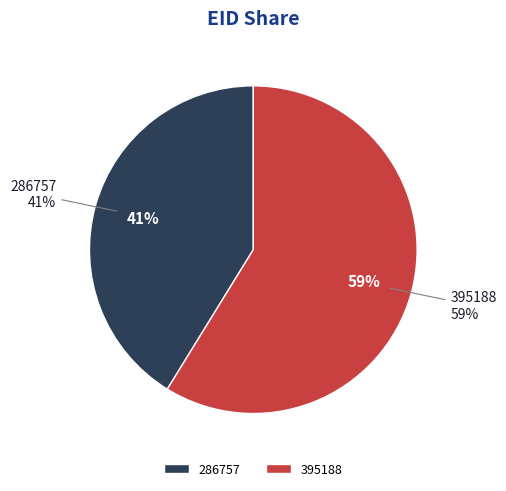

Is there any slice that represents more than half of the pie?

Yes